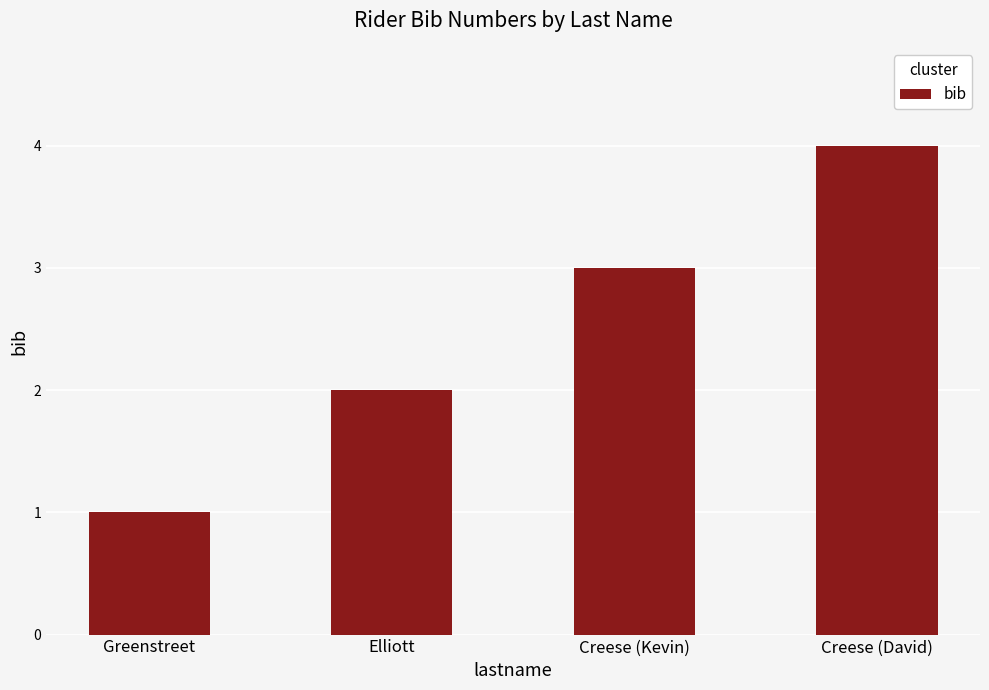

At which label is the value closest to 2?

Elliott